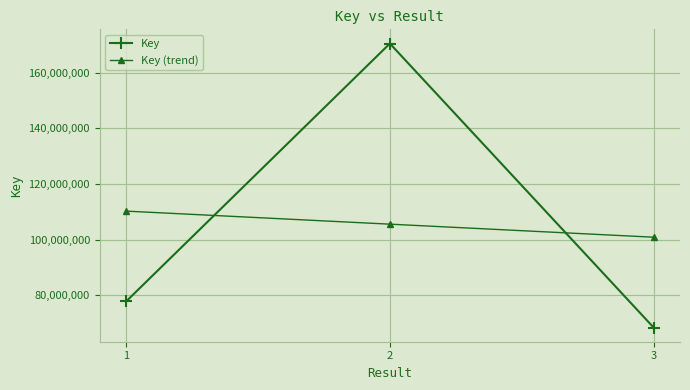

What is the difference between the highest and lowest values at 1?

32508405.2